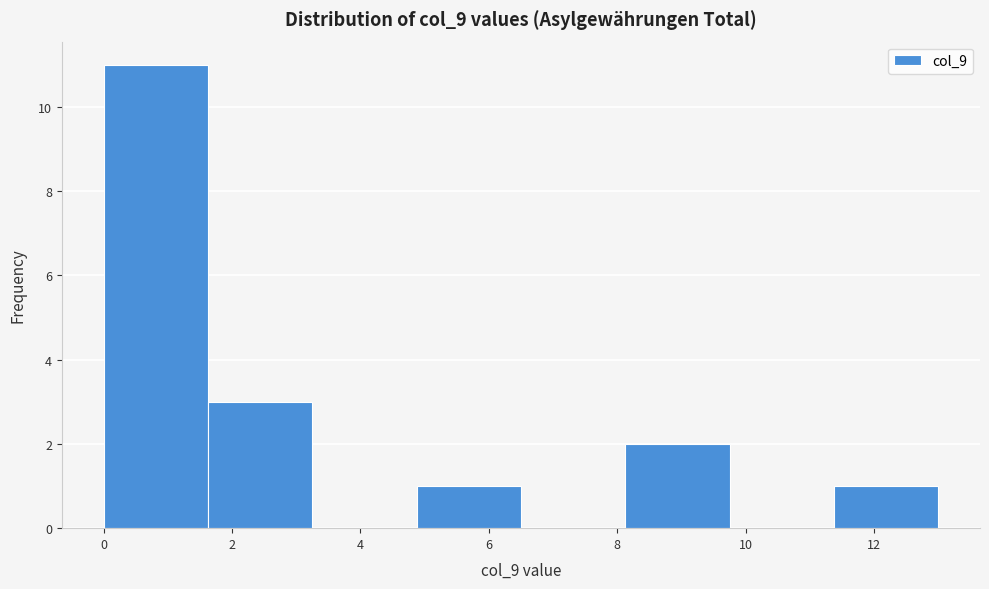

Reading left to right, transcribe this chart: for each bar, give the range it covers on the x-axis and its height. Neither the bar edges nor the heights are printed on the chart, so give them approximately, as read against the axes.

0.0 to 1.6: 11
1.6 to 3.2: 3
3.2 to 4.8: 0
4.8 to 6.6: 1
6.6 to 8.2: 0
8.2 to 9.8: 2
9.8 to 11.4: 0
11.4 to 13.0: 1